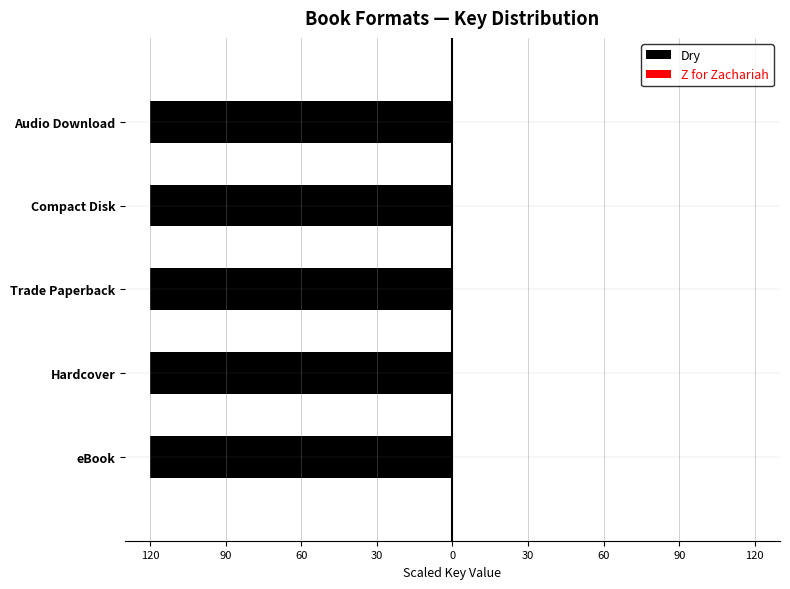

True or false: Z for Zachariah has a value of 0.0 at eBook.

False